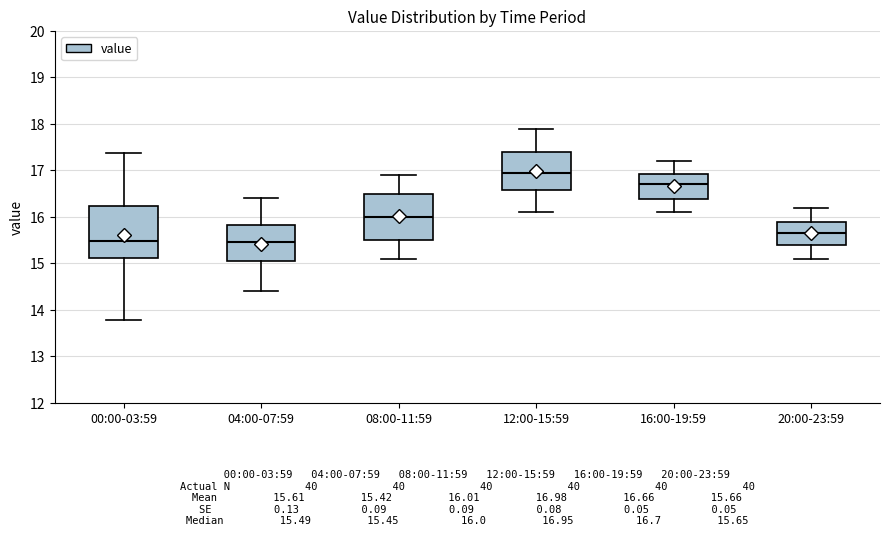

Which box's median line is the highest?

12:00-15:59